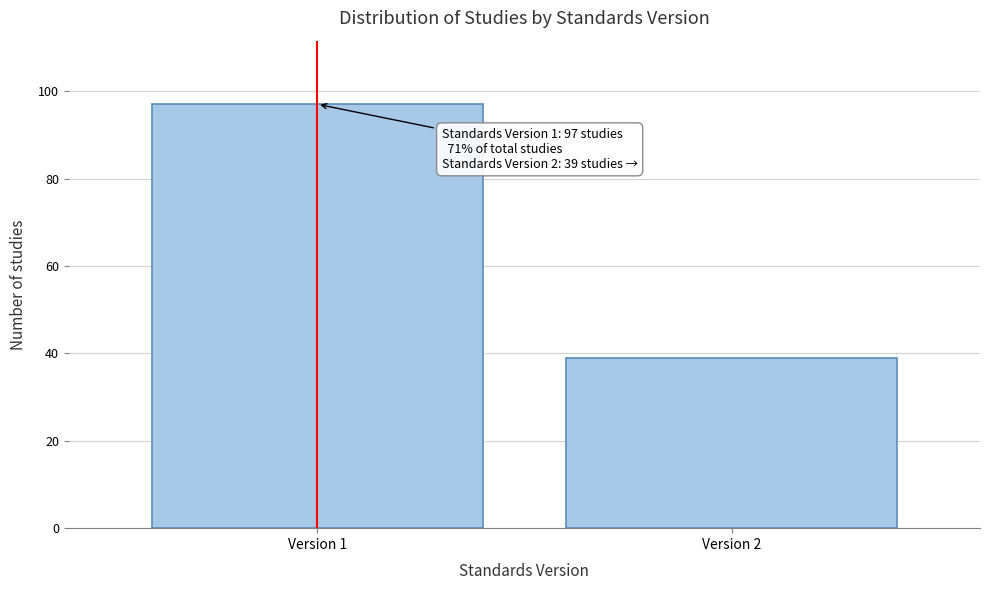

Reading left to right, list all the values displayed in this chart.

Version 1=97	Version 2=39